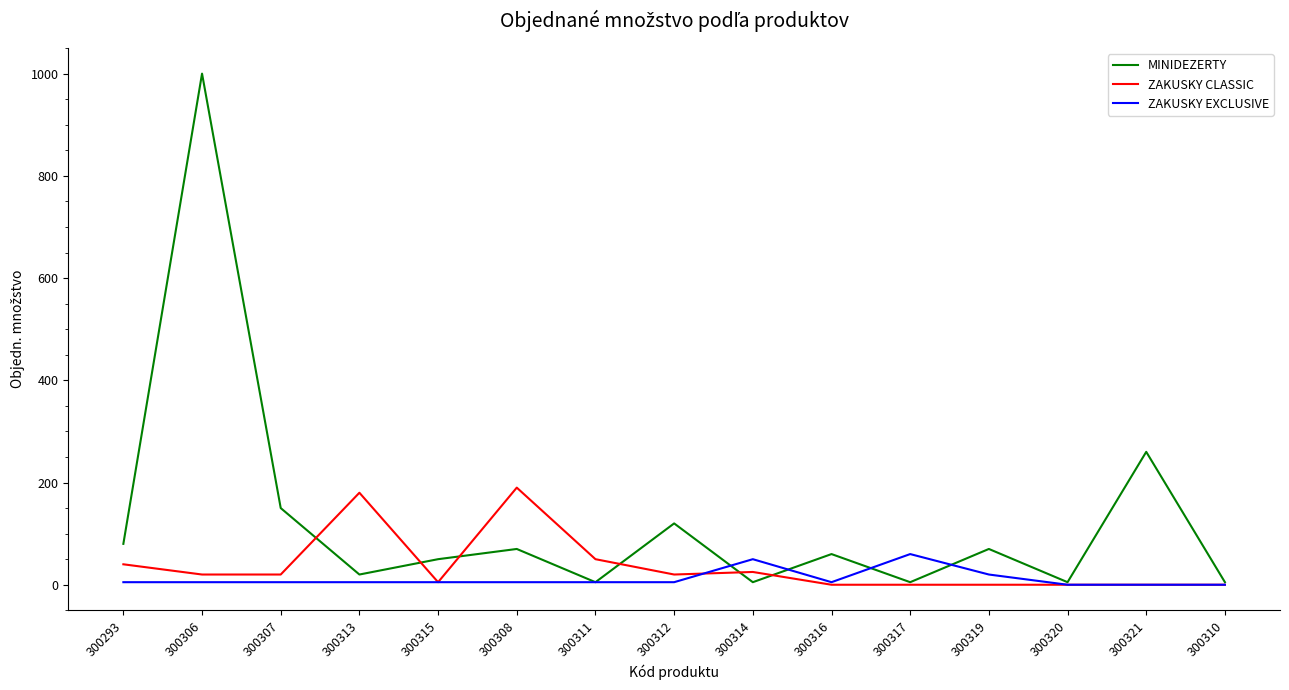

Is it true that MINIDEZERTY equals 120 at 300312?

True